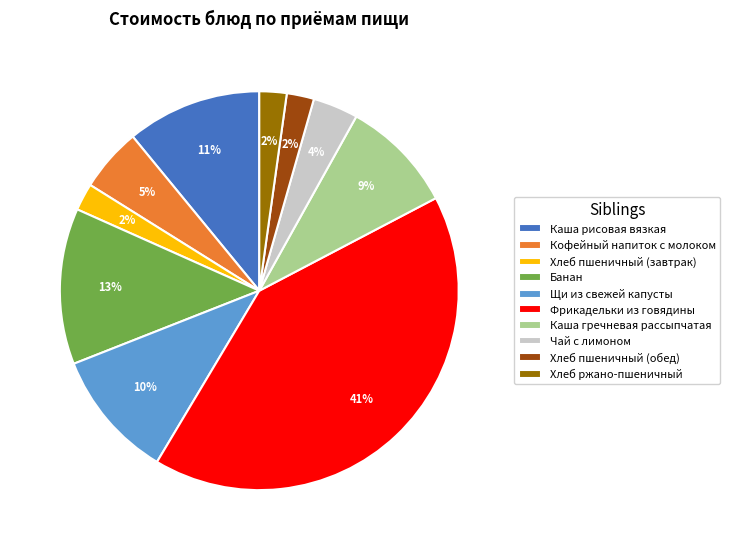

How many slices are in this pie chart?

10